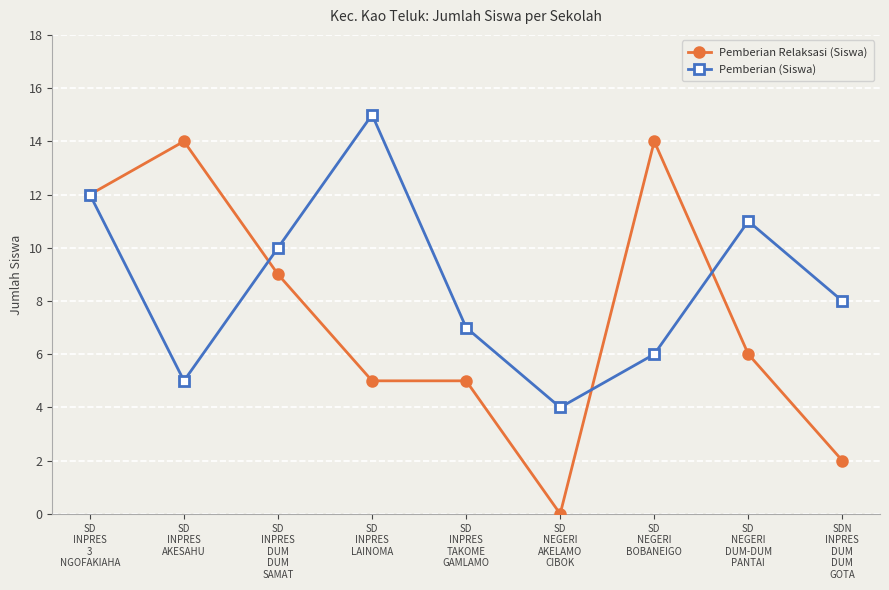

How many lines are shown in the chart?

2